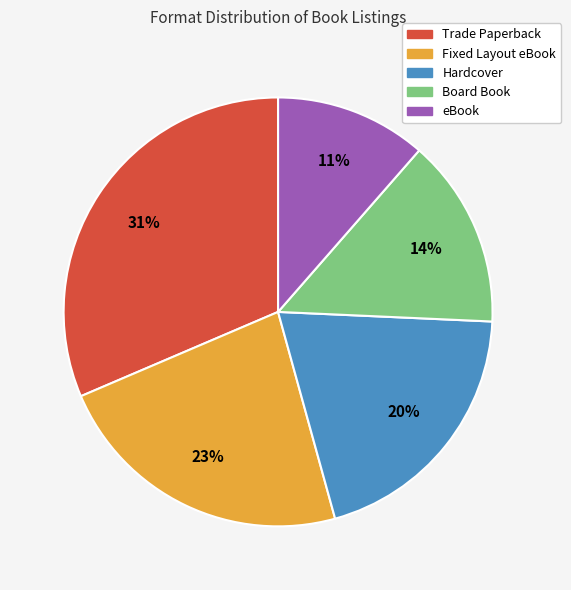

Rank the categories by value from lowest to highest.

eBook, Board Book, Hardcover, Fixed Layout eBook, Trade Paperback